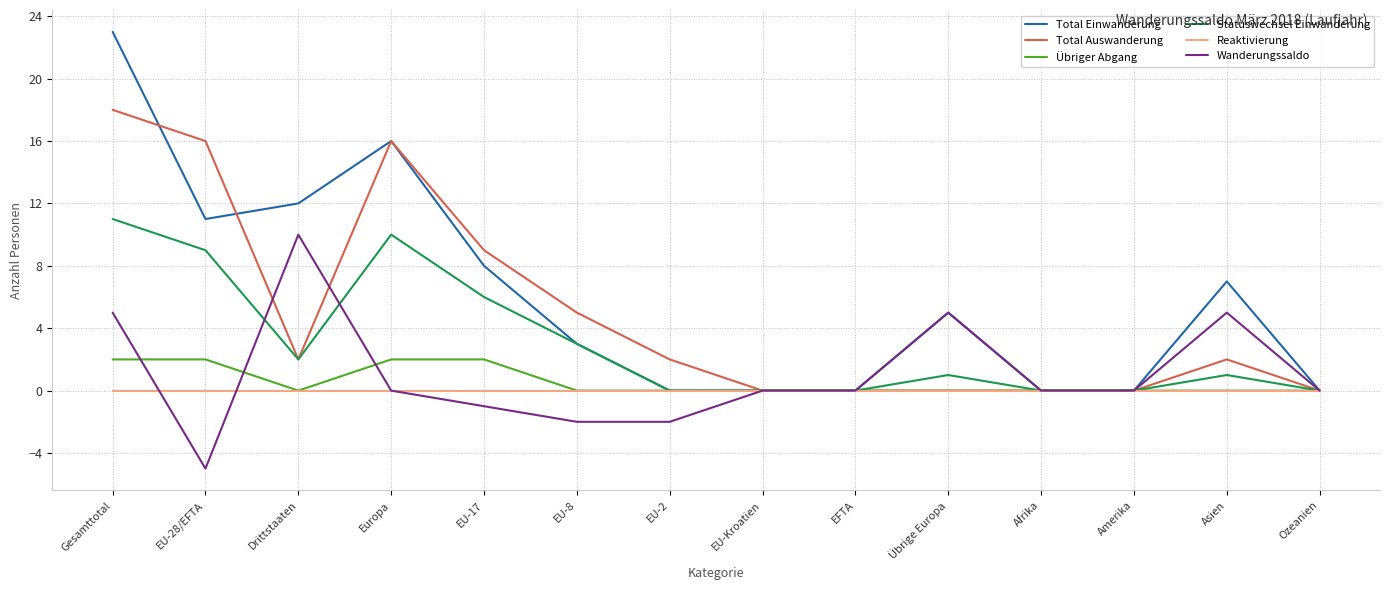

Which series has the widest spread of values?

Total Einwanderung